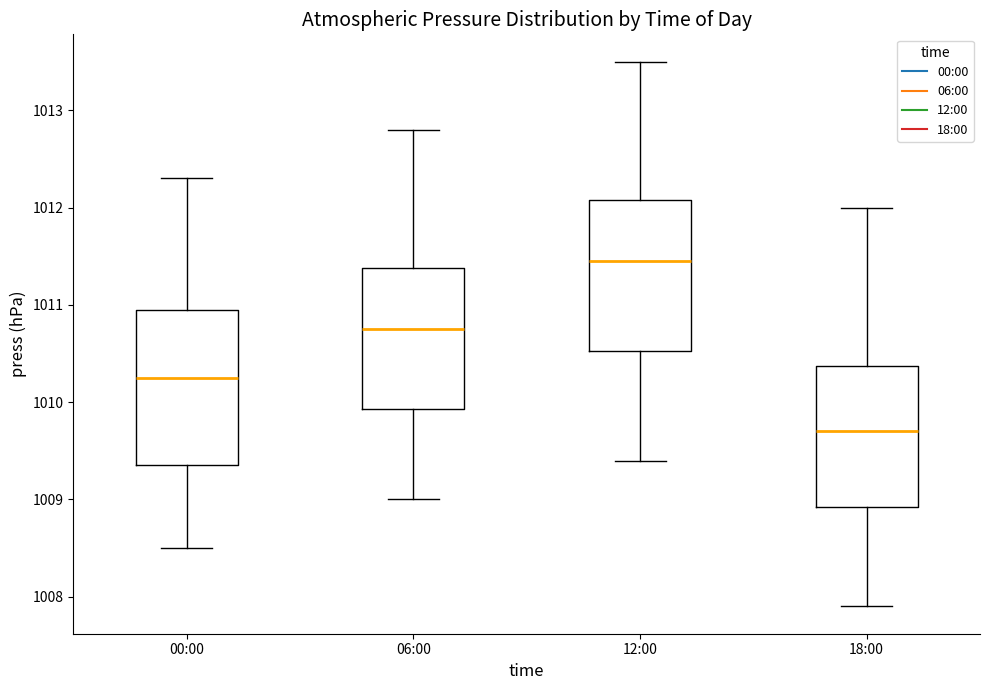

Where does the upper whisker of the box for 06:00 end on the y-axis? The values are not printed on the chart, so give them approximately, as read against the axis.

1012.8